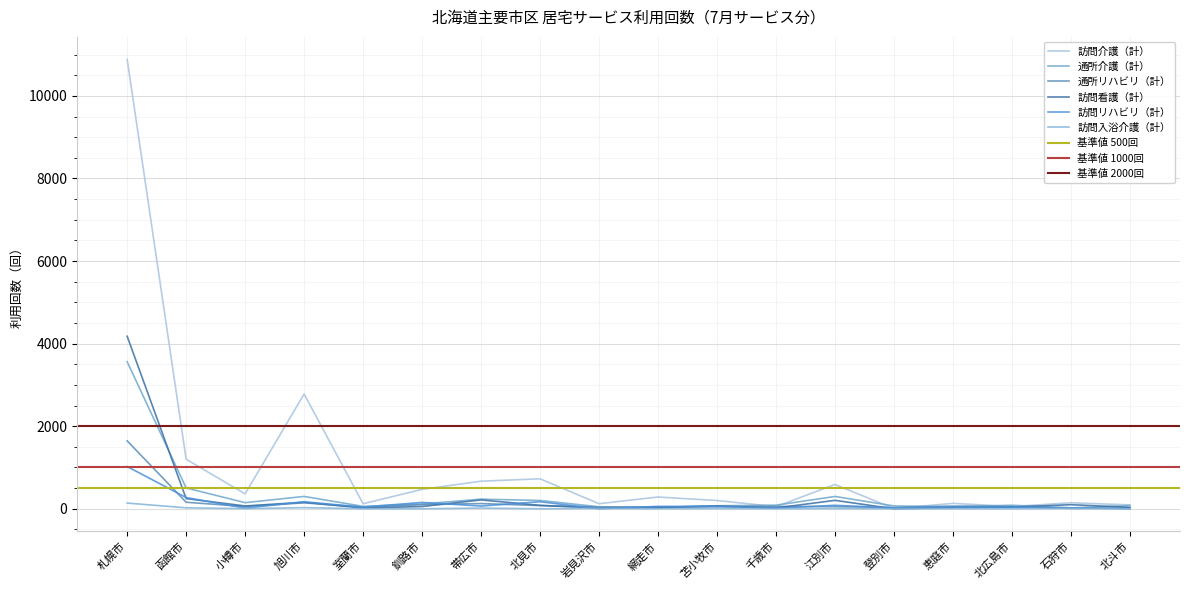

True or false: 訪問介護（計） has a value of 191 at 網走市.

False